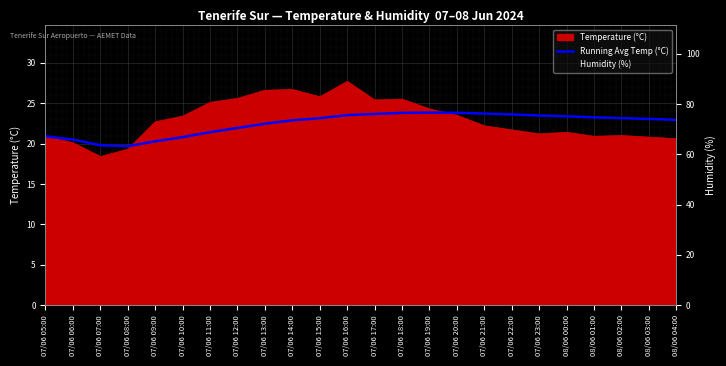

True or false: Running Avg Temp (°C) has a value of 22.9 at 07/06 14:00.

True